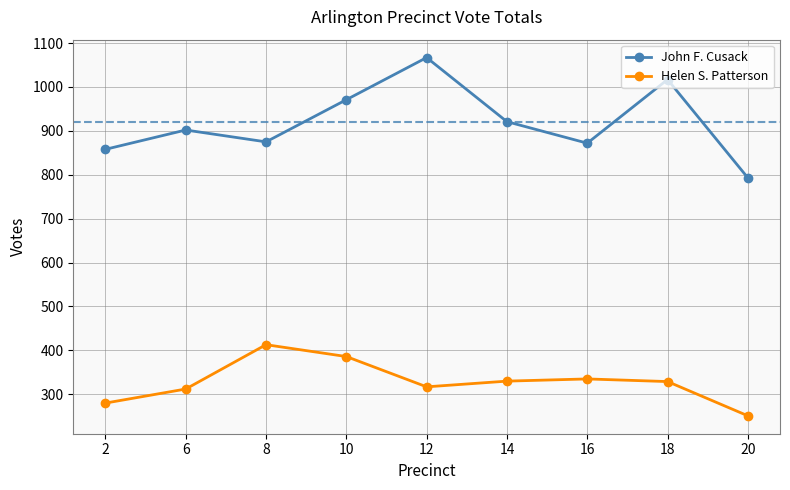

Which category has the highest value in the Helen S. Patterson series?

8